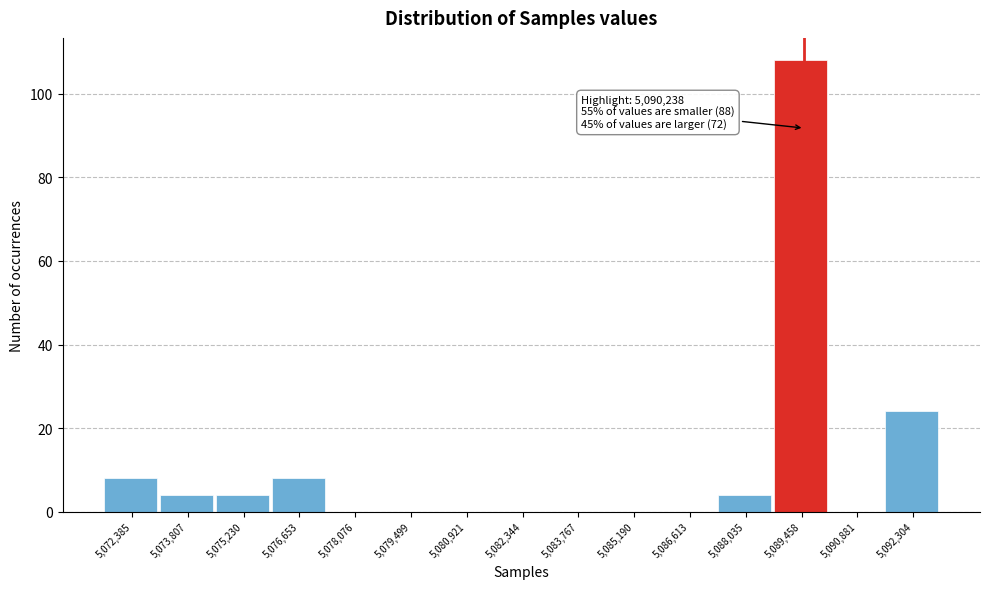

Reading right to left, extract all data points from this chart.

5,092,304=24	5,090,881=0	5,089,458=108	5,088,035=4	5,086,613=0	5,085,190=0	5,083,767=0	5,082,344=0	5,080,921=0	5,079,499=0	5,078,076=0	5,076,653=8	5,075,230=4	5,073,807=4	5,072,385=8